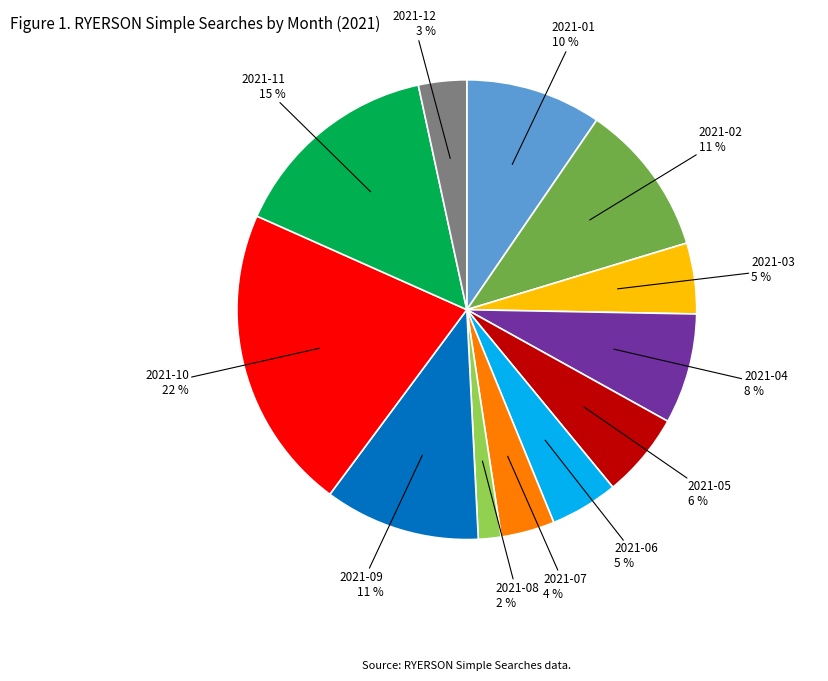

Is there any slice that represents more than half of the pie?

No